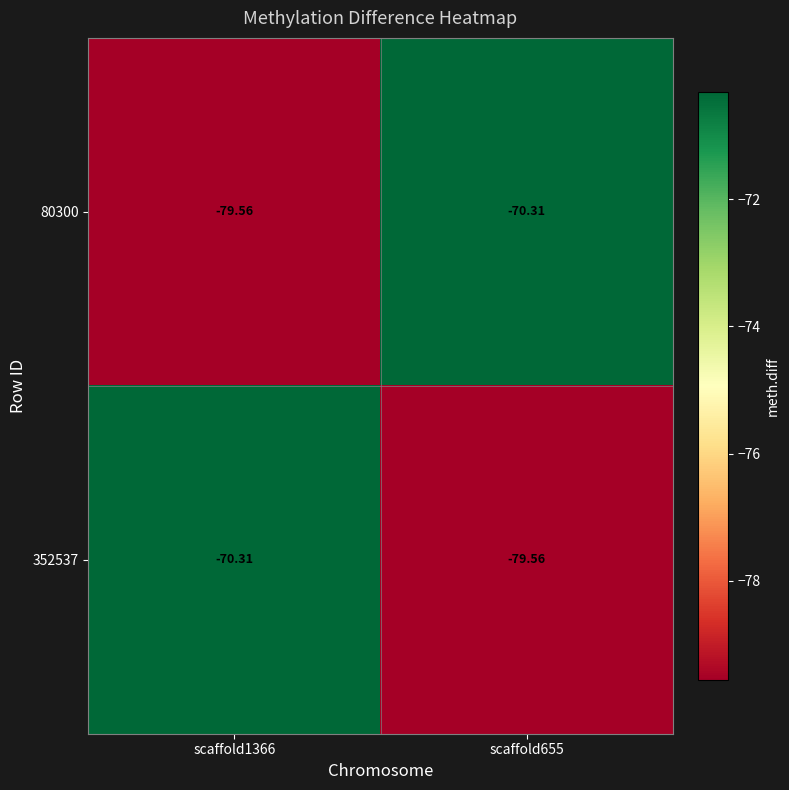

At which category is the sum across all series the highest?

scaffold1366